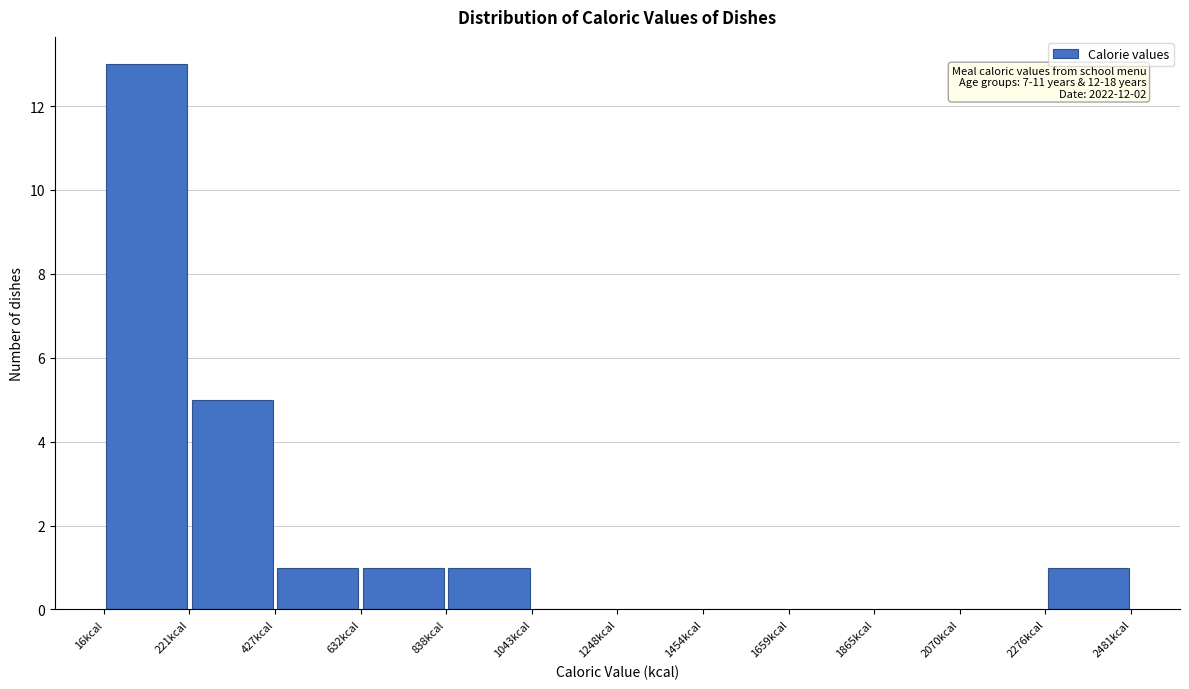

Which range on the x-axis has the tallest bar?

0 to 200